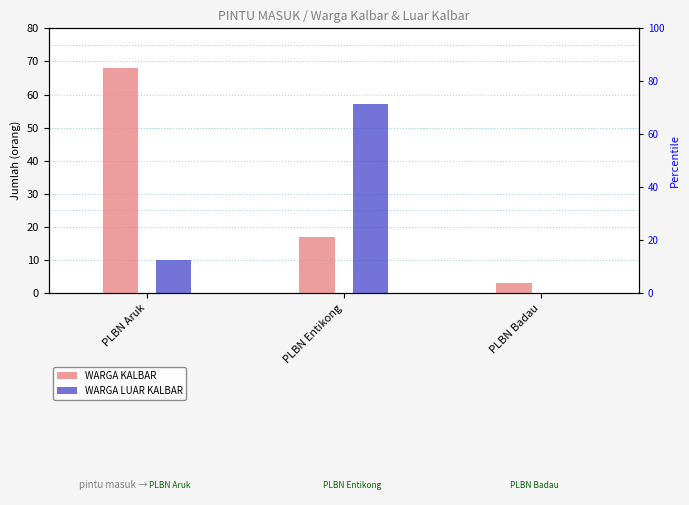

The value of WARGA LUAR KALBAR at PLBN Entikong is 57. True or false?

True